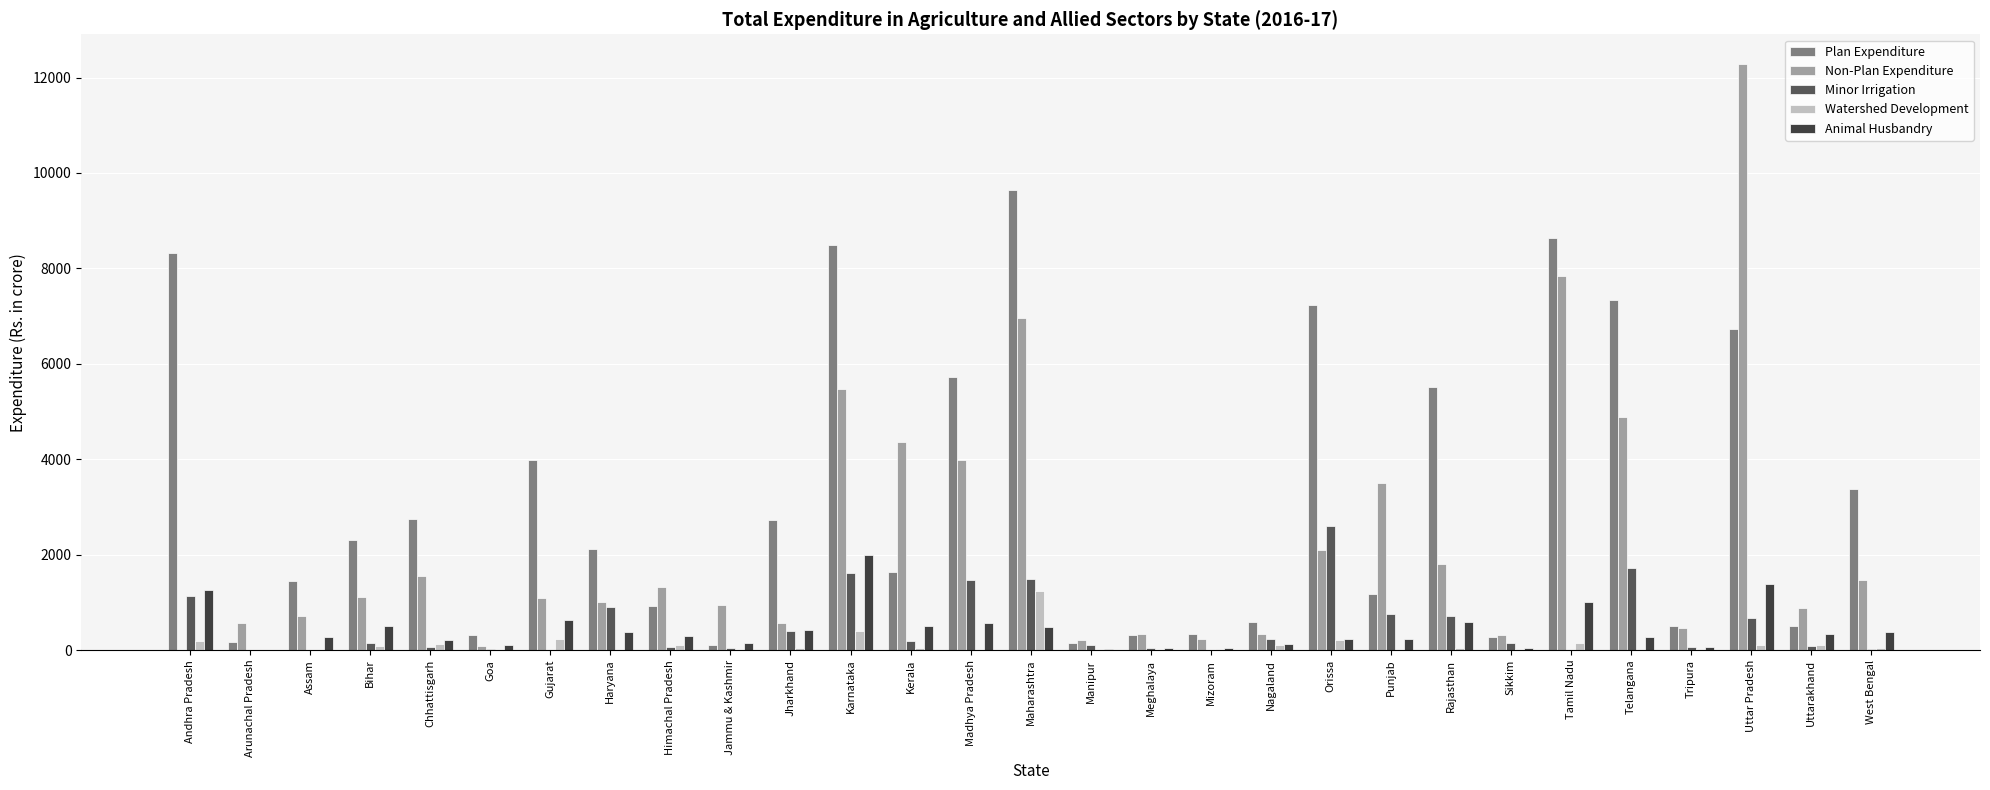

The Plan Expenditure series shows 5724.8 at Madhya Pradesh. True or false?

True